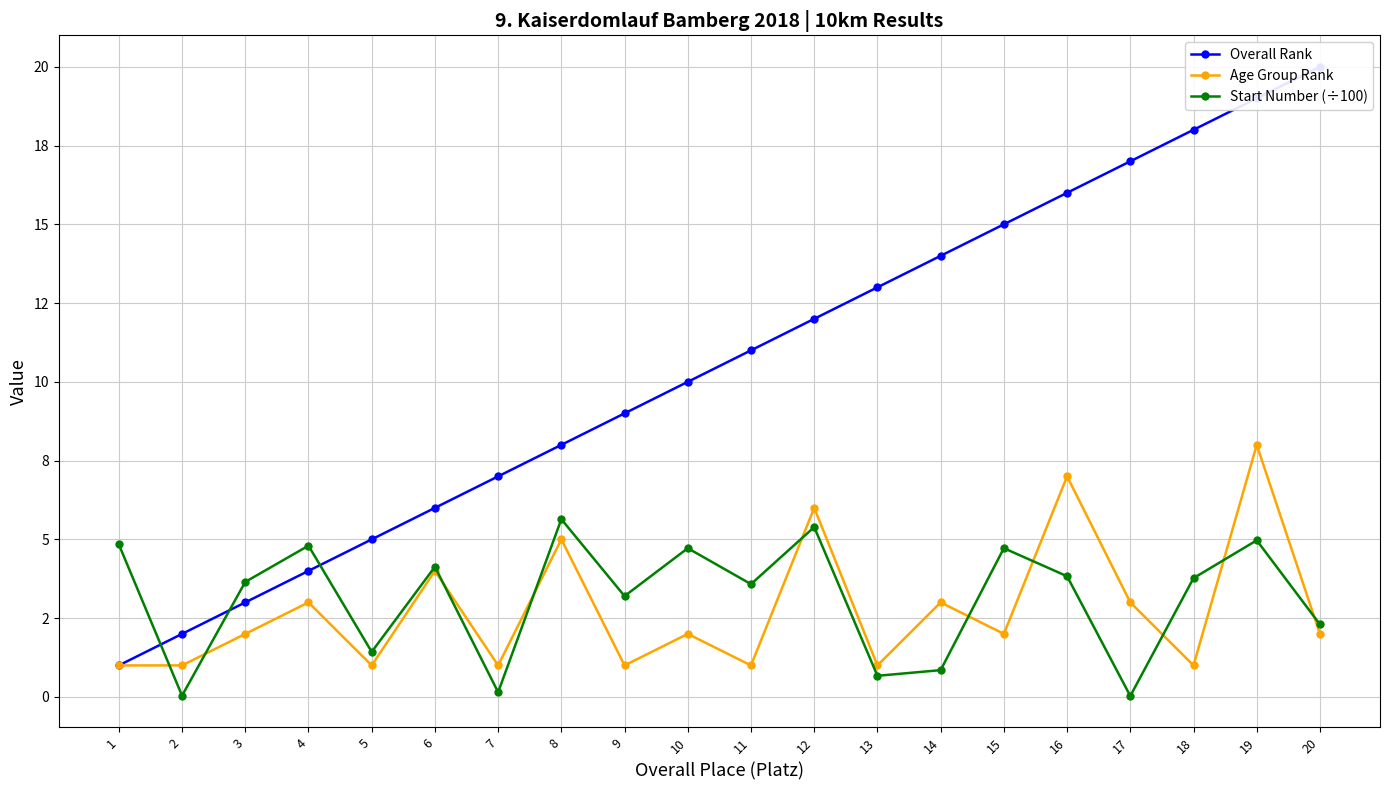

Does the chart display data point markers on the line(s)?

Yes